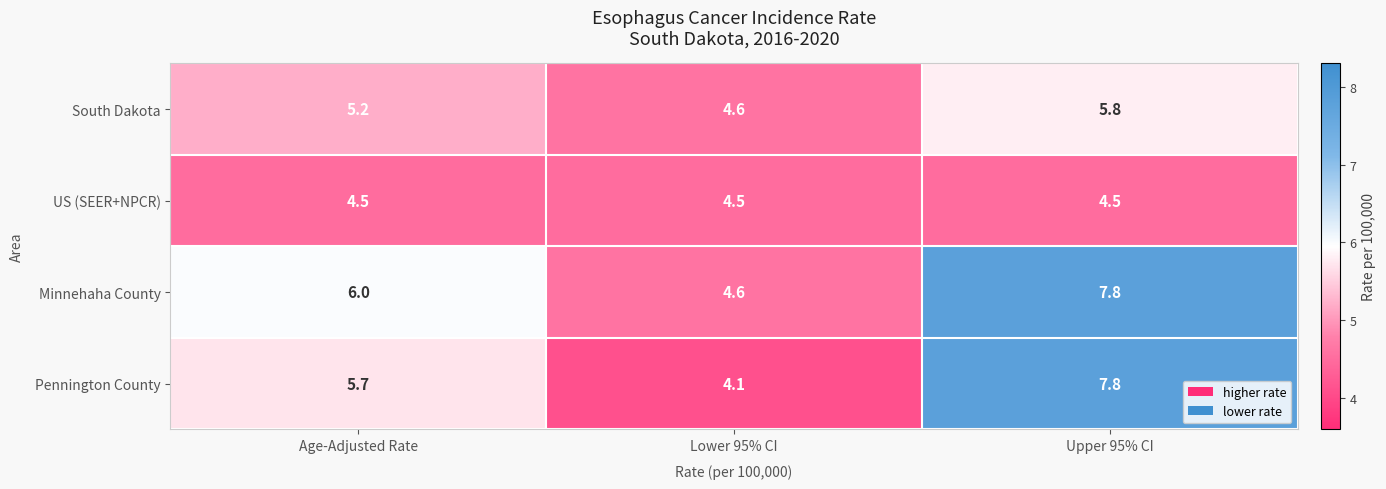

What is the minimum value shown in the chart?

4.1